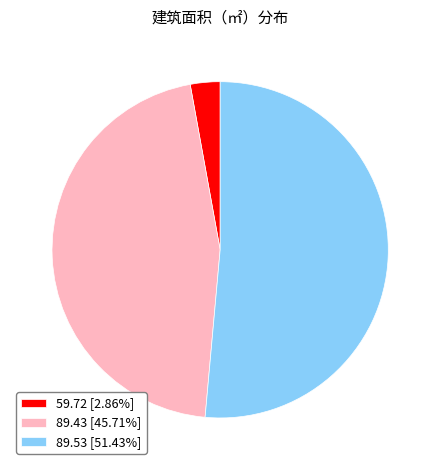

True or false: 89.43 accounts for 46% of the total.

True